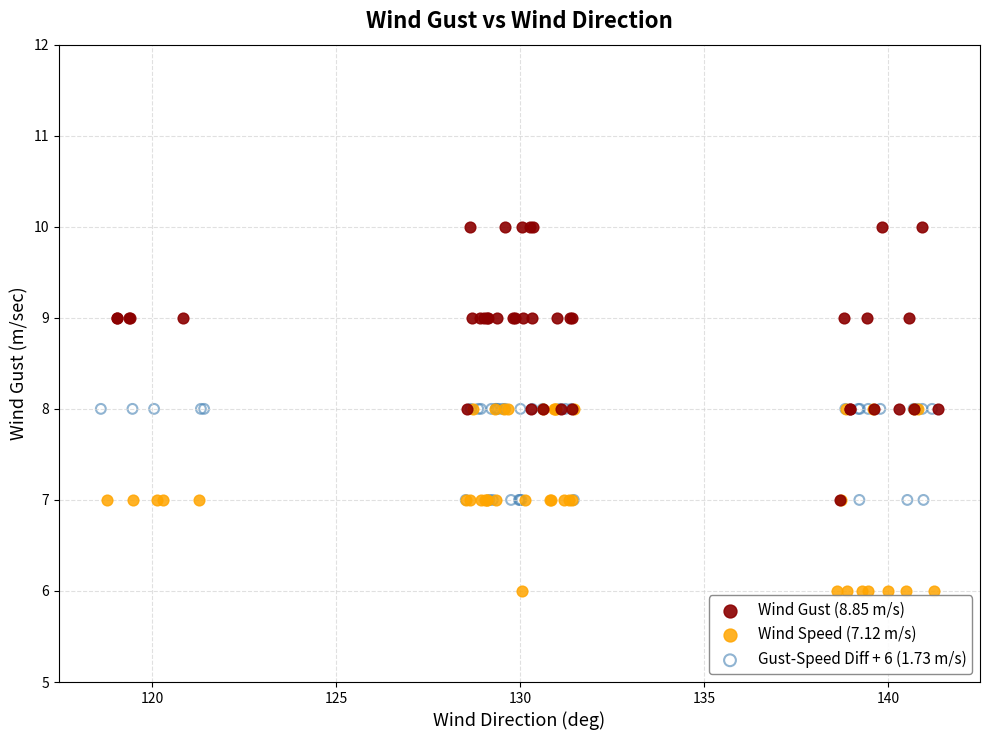

Which series reaches the maximum Y coordinate?

Wind Gust (8.85 m/s)